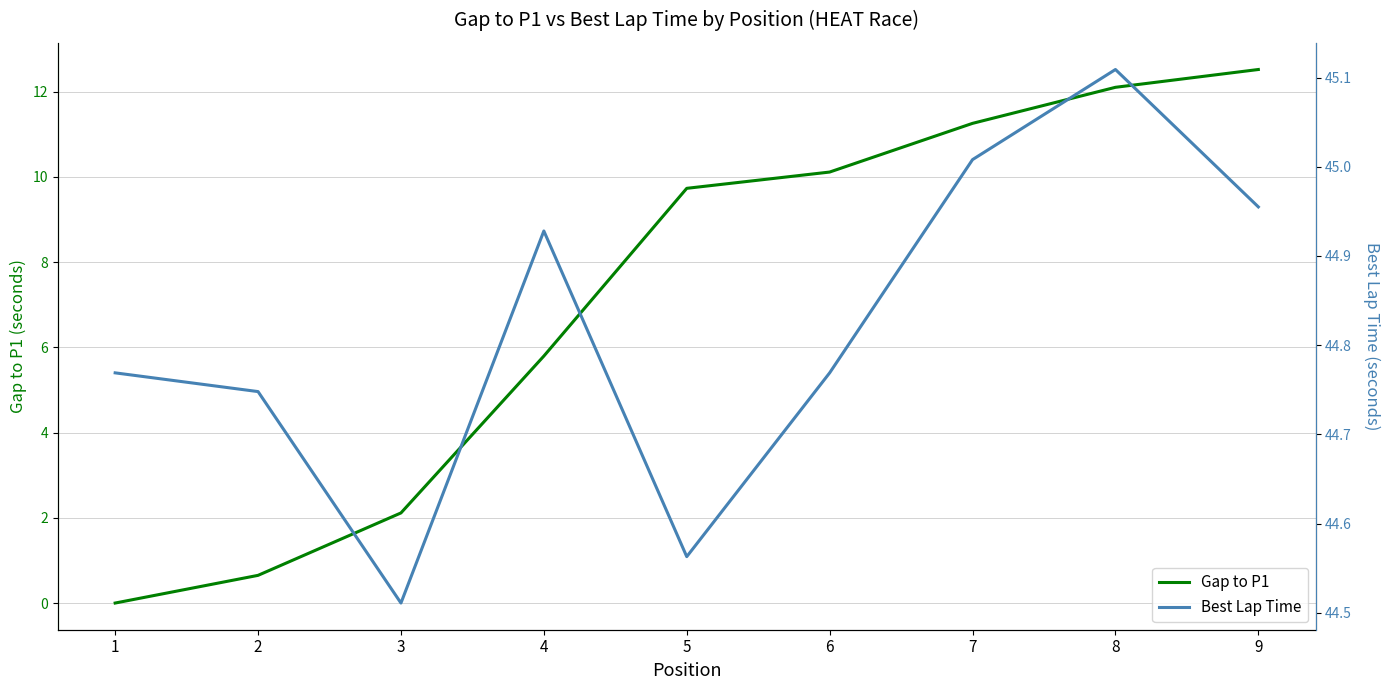

How many positive values does the Gap to P1 series have?

8